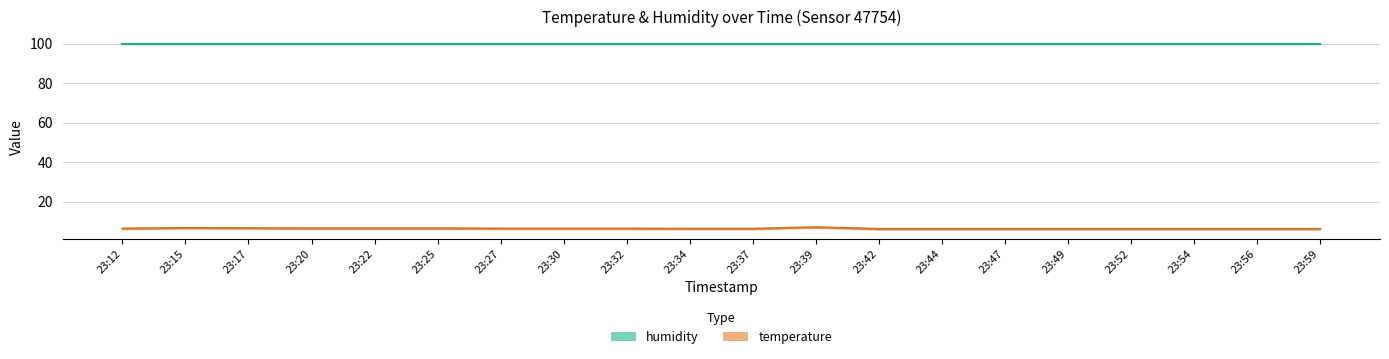

List the series in order of their overall mean, highest first.

humidity, temperature